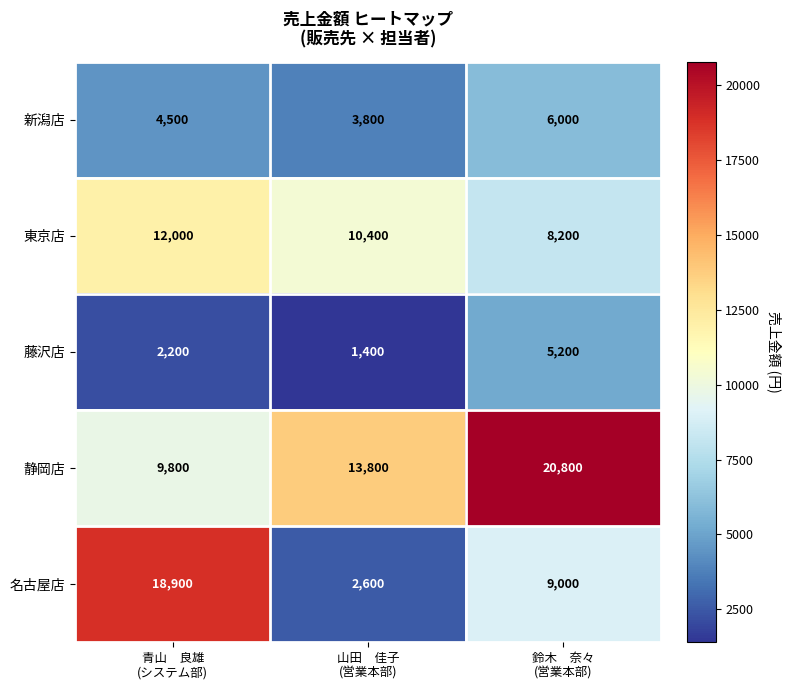

What is the spread (max minus min) of values at 鈴木　奈々
(営業本部)?

15600